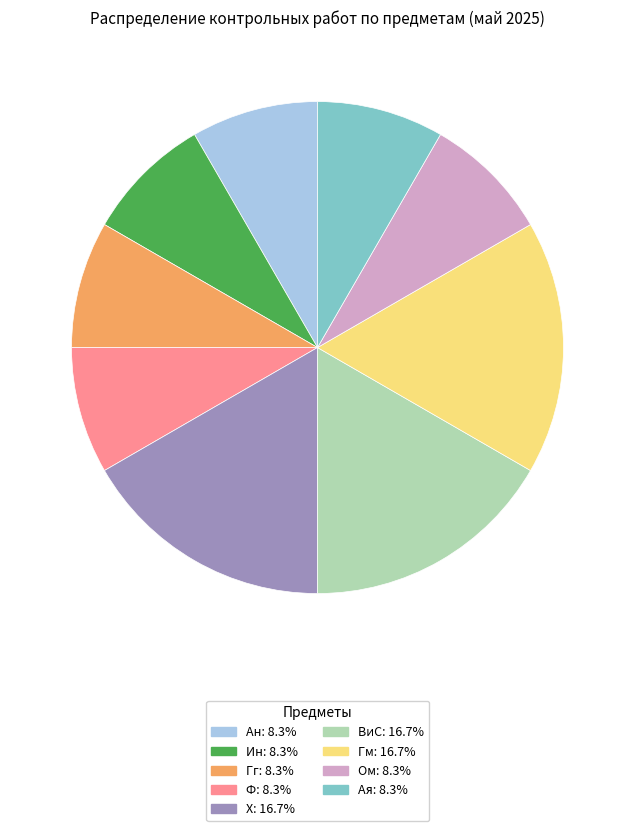

True or false: ВиС accounts for 27% of the total.

False